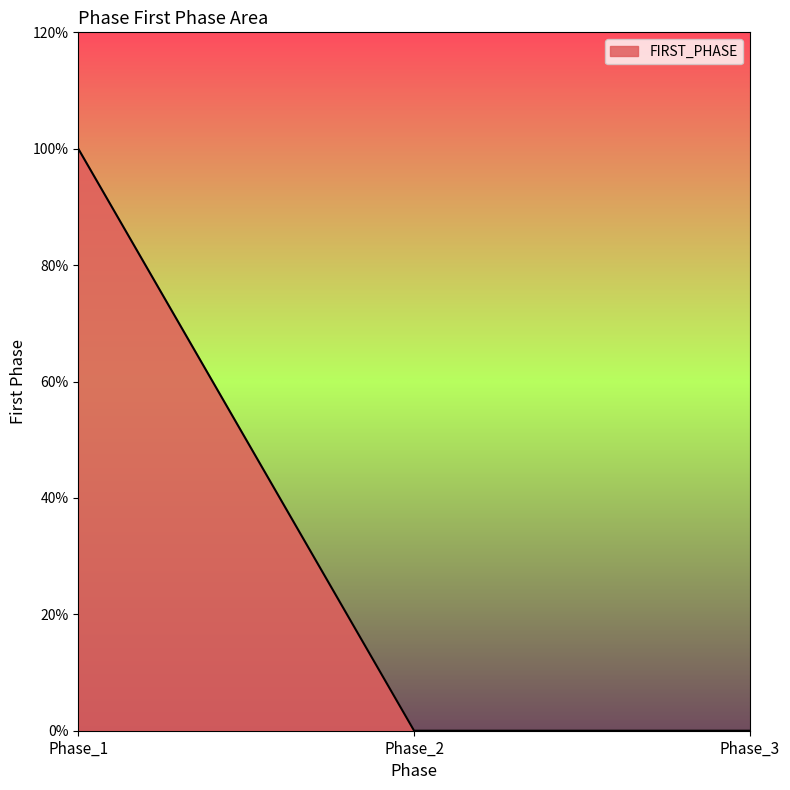

Is this an area chart (filled region under the line)?

Yes